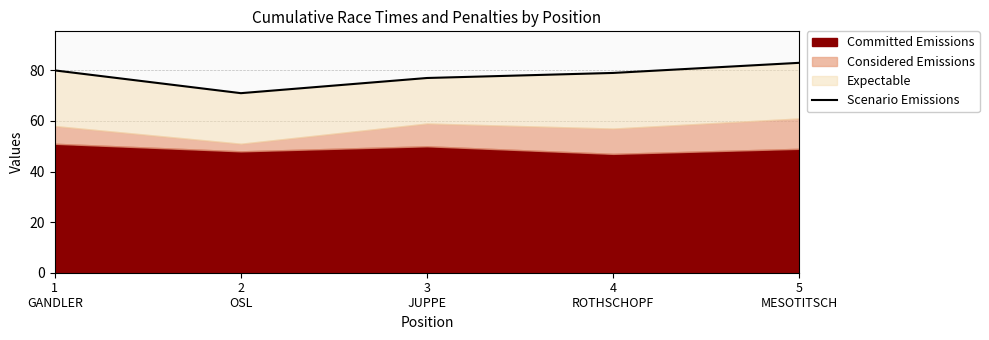

How many data points are above 79?

2